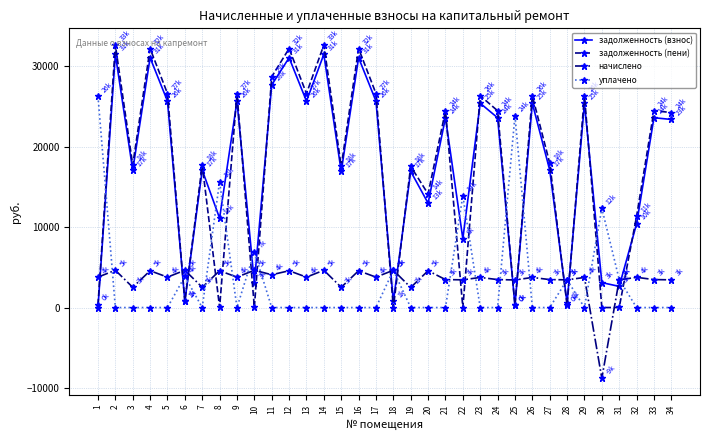

The уплачено series shows 13766.5 at 29. True or false?

False